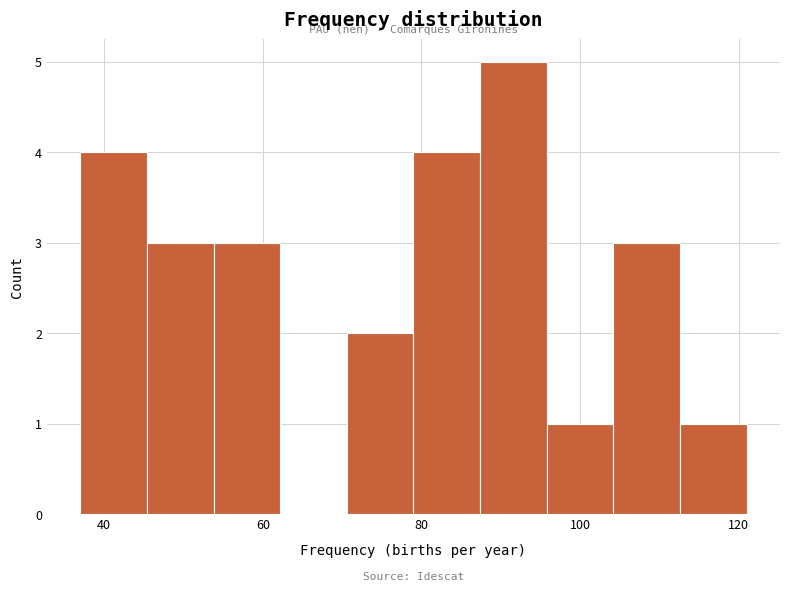

Which range on the x-axis has the tallest bar?

87.4 to 95.8